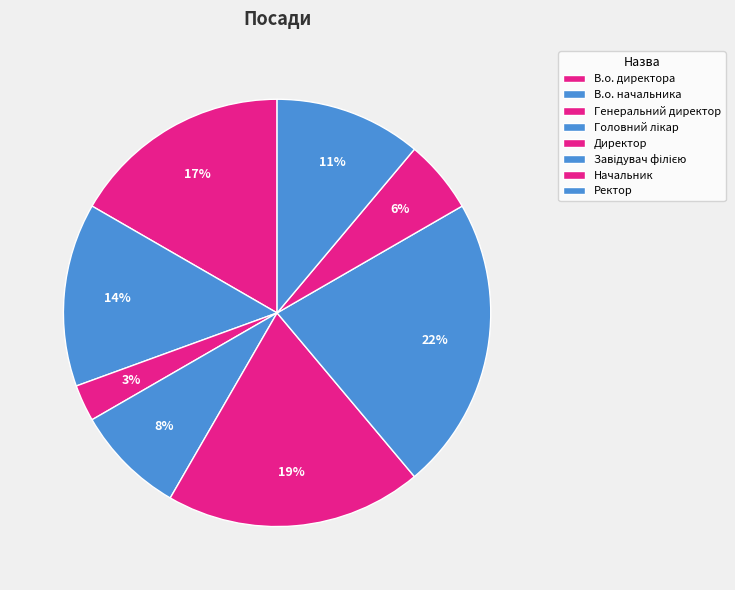

To the nearest percent, what is the combined percentage of Ректор and Директор?

31%